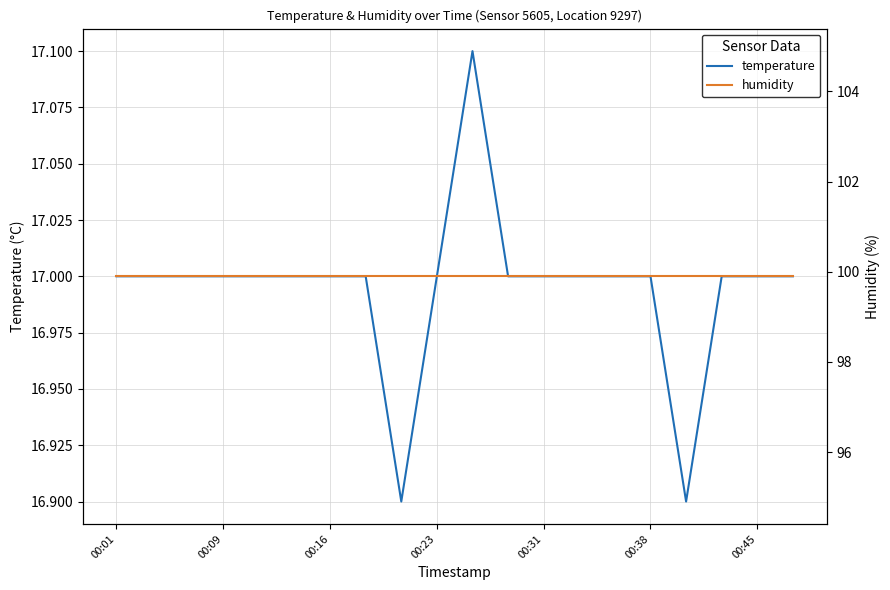

What are all the series names shown in the legend?

temperature, humidity